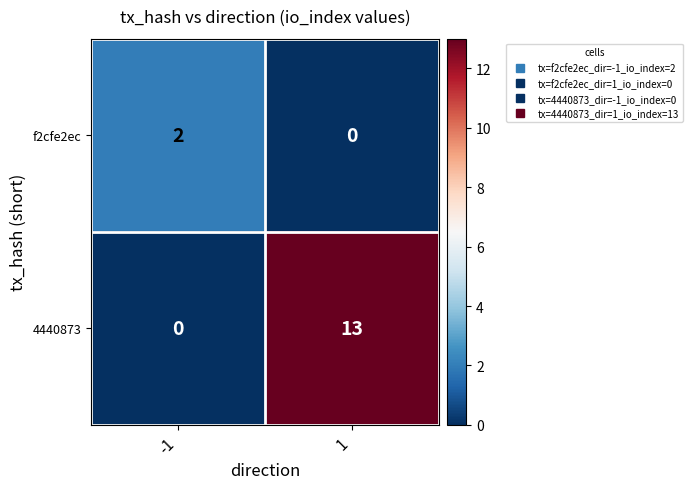

Rank the categories by f2cfe2ec value from highest to lowest.

-1, 1